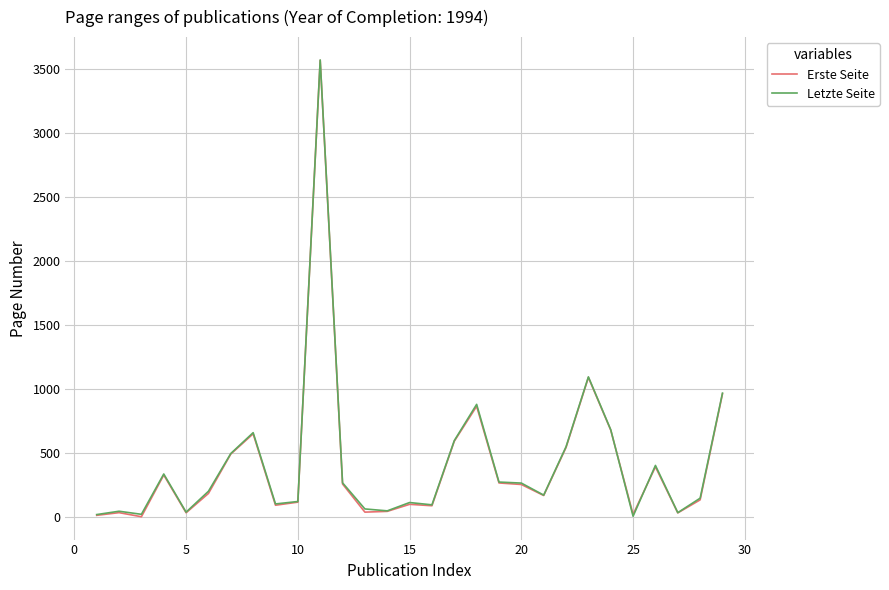

What is the maximum value shown in the chart?

3570